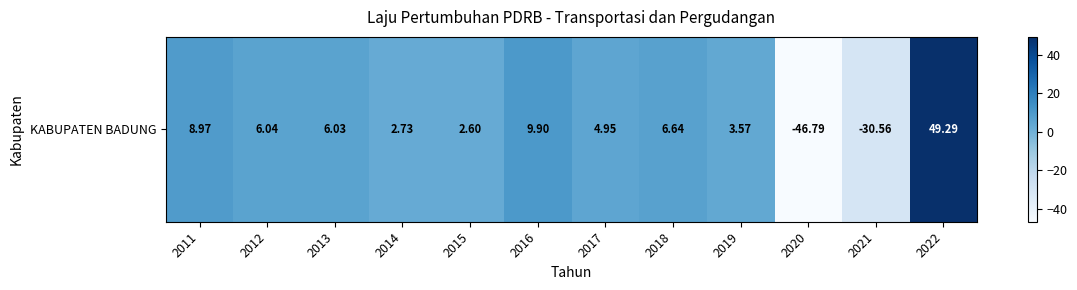

At which category does the chart reach its peak across all series?

2022